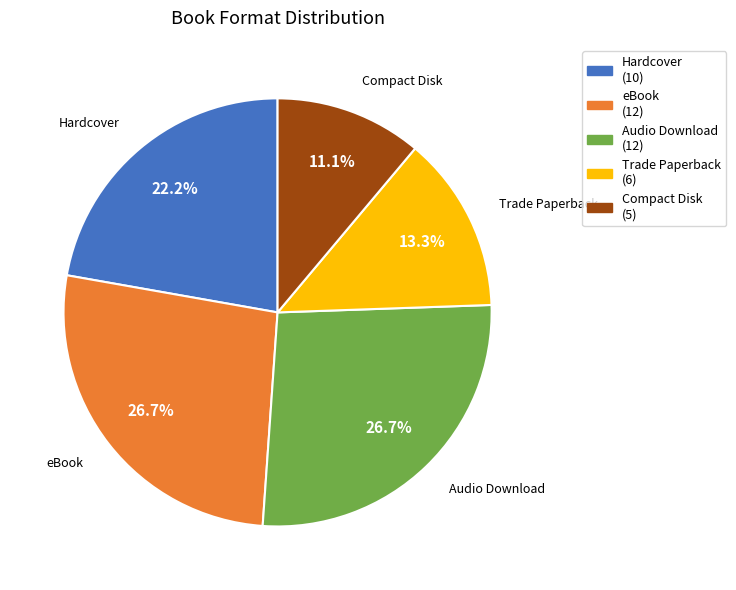

What is the smallest slice in the pie chart?

Compact Disk